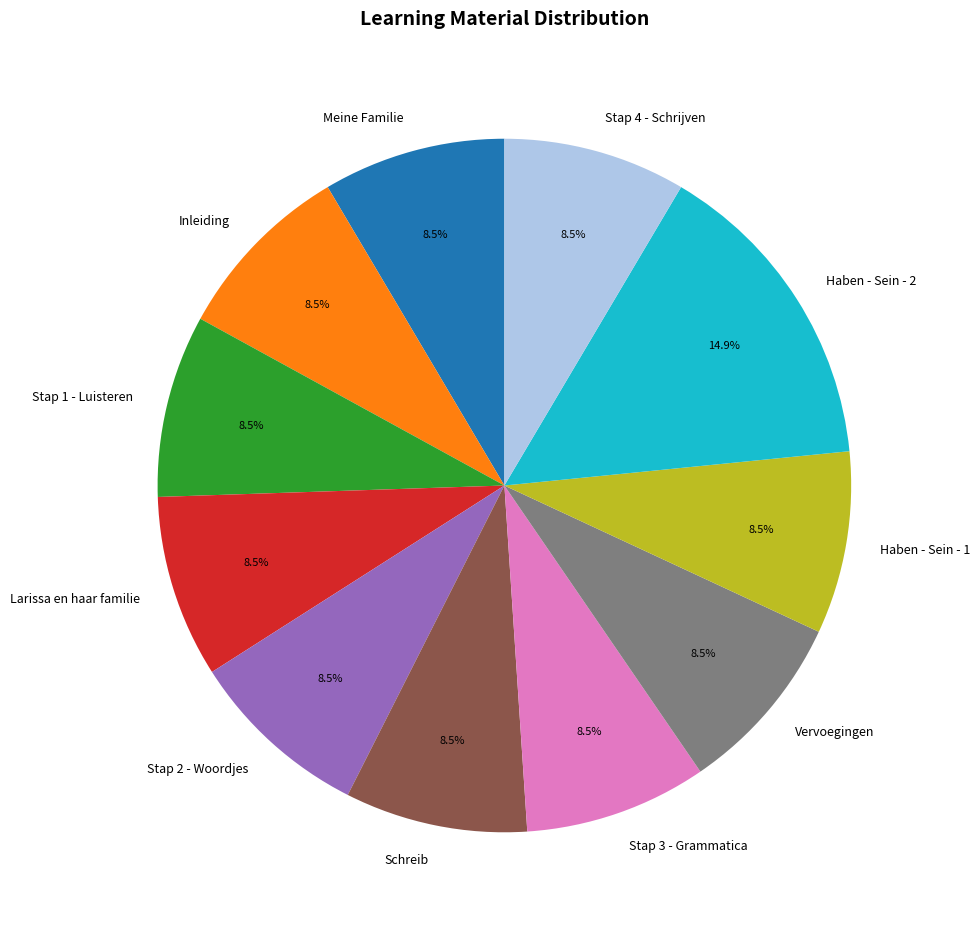

Combined, do Vervoegingen and Inleiding account for over 50%?

No